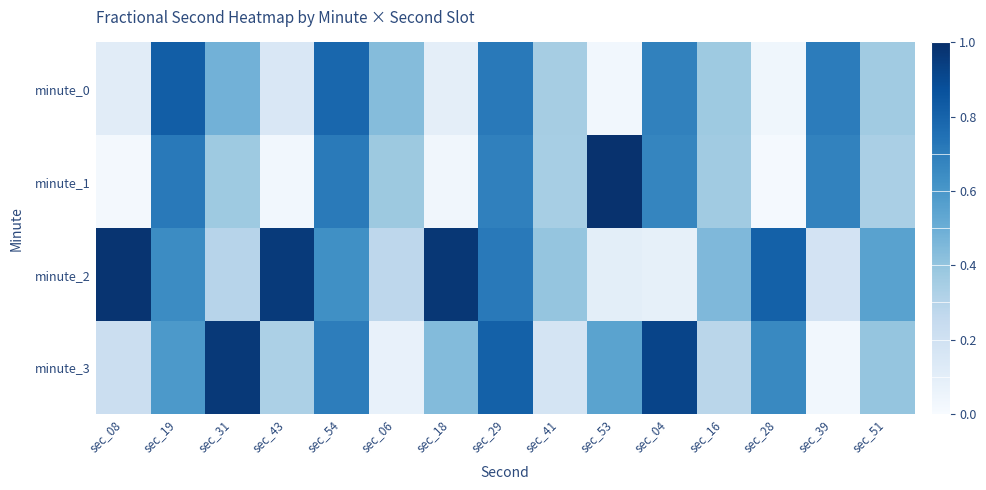

Reading left to right, transcribe all the data shown in this chart.

minute_0: sec_08=0.1	sec_19=0.8	sec_31=0.5	sec_43=0.1	sec_54=0.8	sec_06=0.4	sec_18=0.1	sec_29=0.7	sec_41=0.4	sec_53=0.0	sec_04=0.7	sec_16=0.4	sec_28=0.0	sec_39=0.7	sec_51=0.4
minute_1: sec_08=0.0	sec_19=0.7	sec_31=0.4	sec_43=0.0	sec_54=0.7	sec_06=0.4	sec_18=0.0	sec_29=0.7	sec_41=0.3	sec_53=1.0	sec_04=0.7	sec_16=0.4	sec_28=0.0	sec_39=0.7	sec_51=0.3
minute_2: sec_08=1.0	sec_19=0.6	sec_31=0.3	sec_43=1.0	sec_54=0.6	sec_06=0.3	sec_18=1.0	sec_29=0.7	sec_41=0.4	sec_53=0.1	sec_04=0.1	sec_16=0.5	sec_28=0.8	sec_39=0.2	sec_51=0.6
minute_3: sec_08=0.2	sec_19=0.6	sec_31=1.0	sec_43=0.3	sec_54=0.7	sec_06=0.1	sec_18=0.4	sec_29=0.8	sec_41=0.2	sec_53=0.5	sec_04=0.9	sec_16=0.3	sec_28=0.7	sec_39=0.0	sec_51=0.4